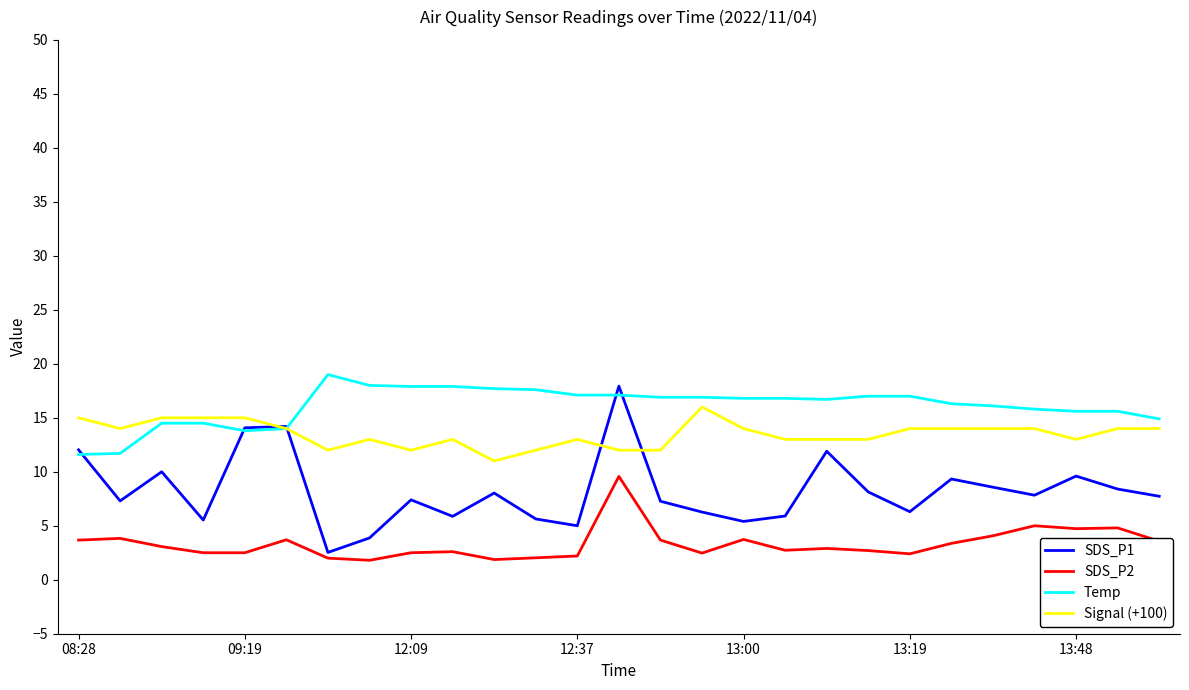

True or false: SDS_P2 and Signal (+100) cross at least once.

False